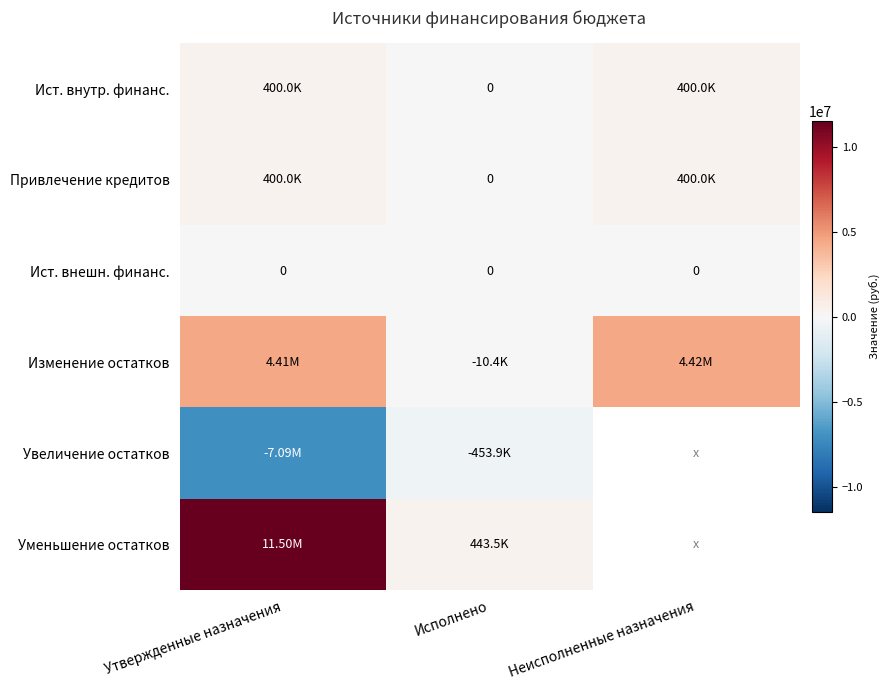

What is the smallest value displayed?

-7093806.0